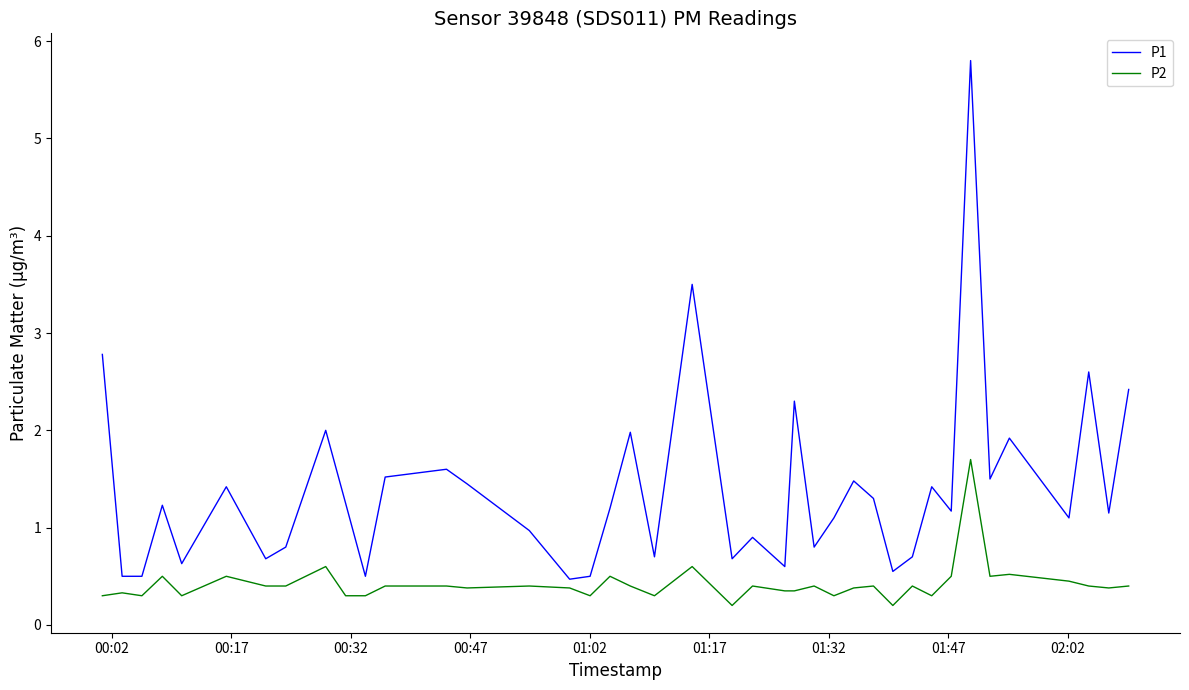

True or false: P2 and P1 intersect in this chart.

False